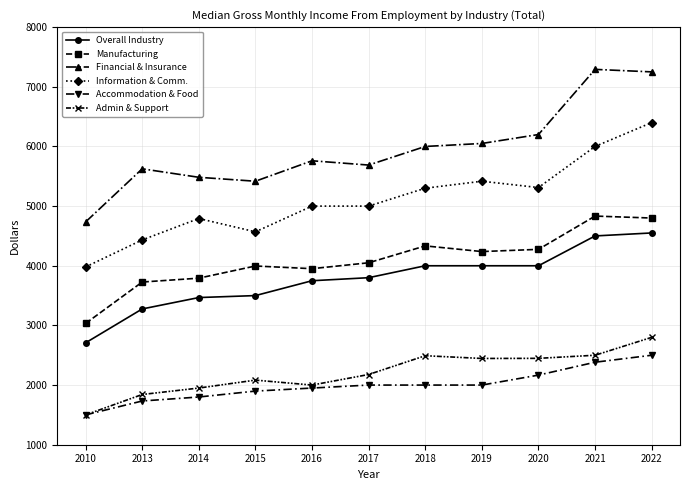

Which series has the widest spread of values?

Financial & Insurance